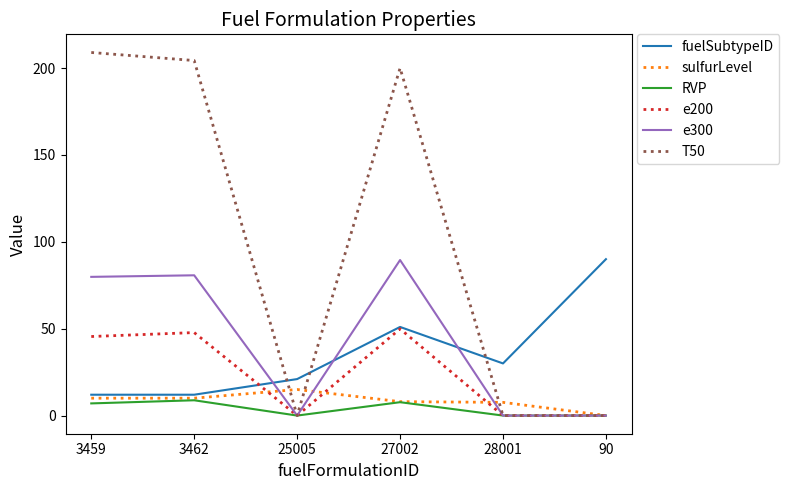

How many values in the T50 series are below 200?

3